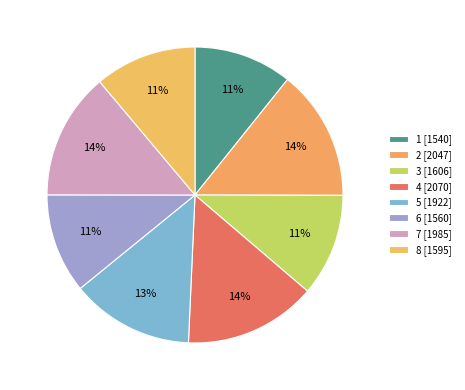

Approximately how many times larger is the value at 1 compared to 3?

1.0